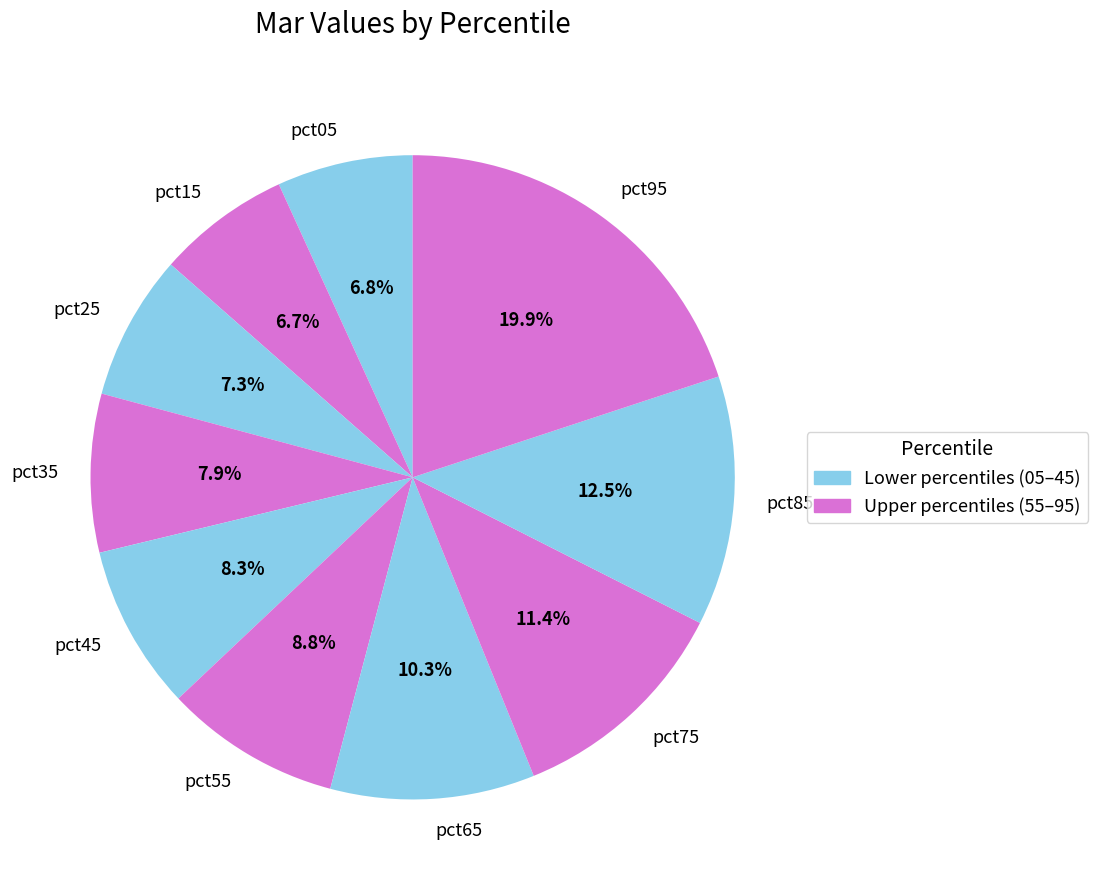

Is it true that pct15 is 7% of the pie?

True